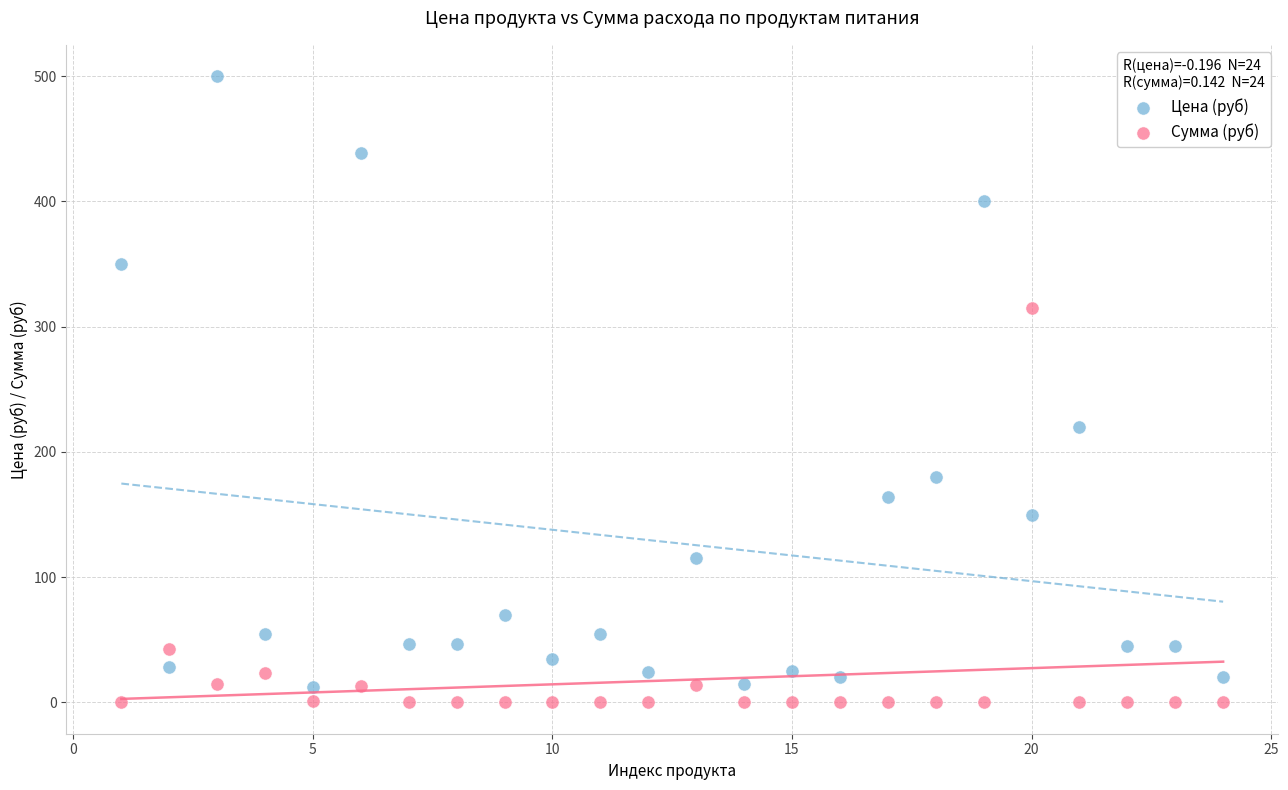

Which series reaches the maximum Y coordinate?

Цена (руб)